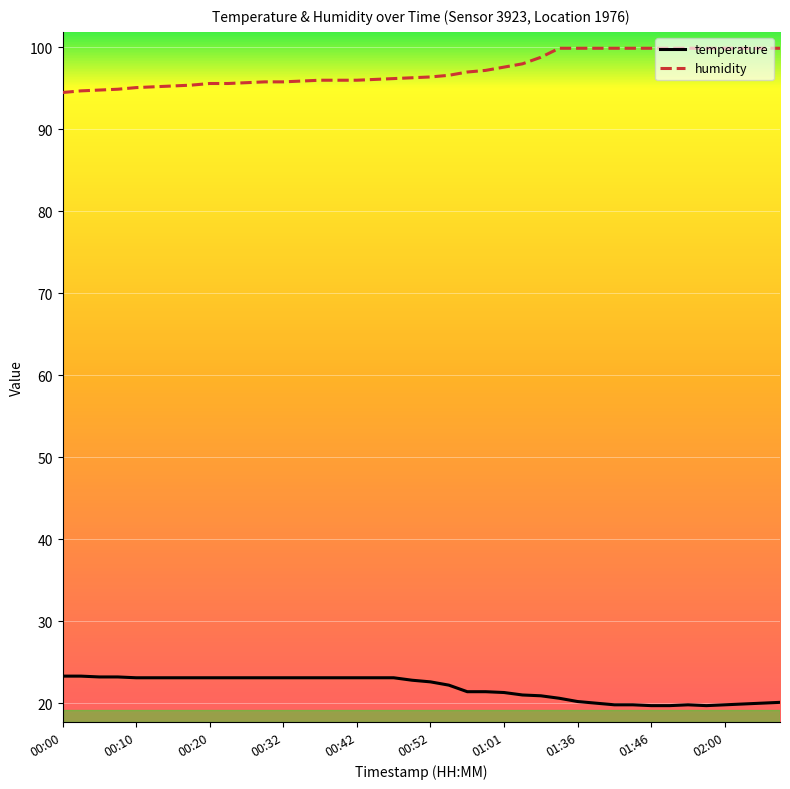

True or false: humidity and temperature cross at least once.

False